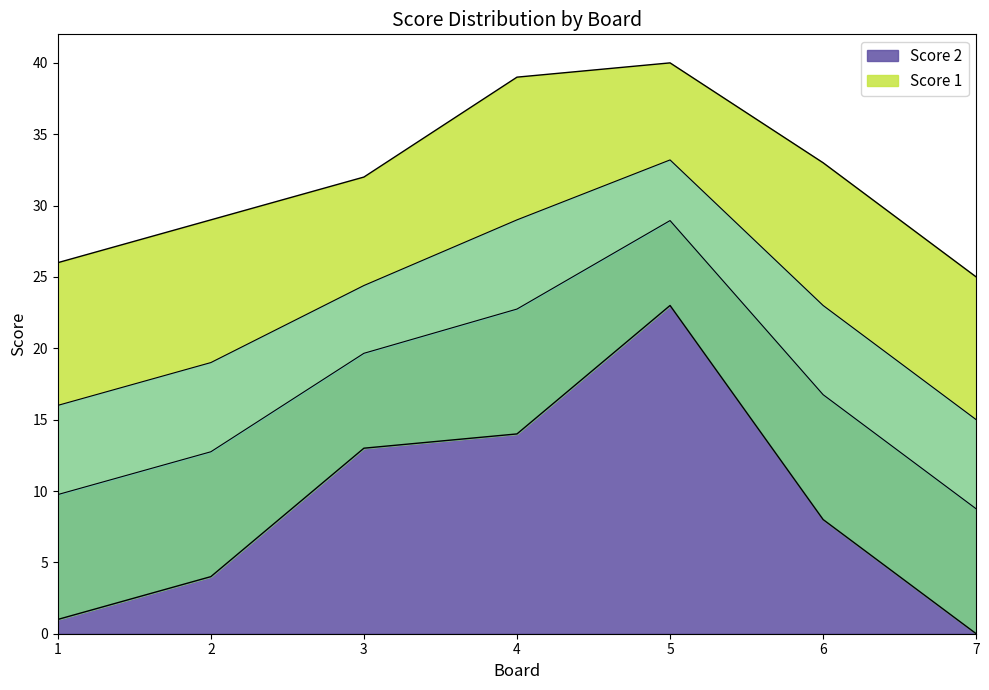

What is the difference between the values at 1 and 6?

7